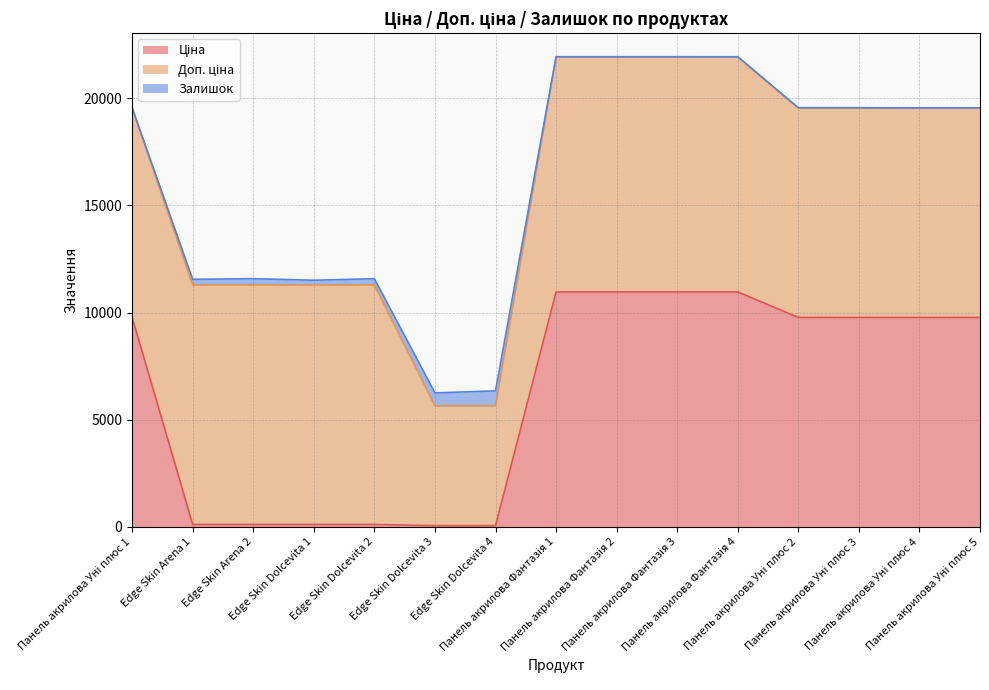

Is it true that Ціна equals 4188.8 at Панель акрилова Уні плюс 3?

False